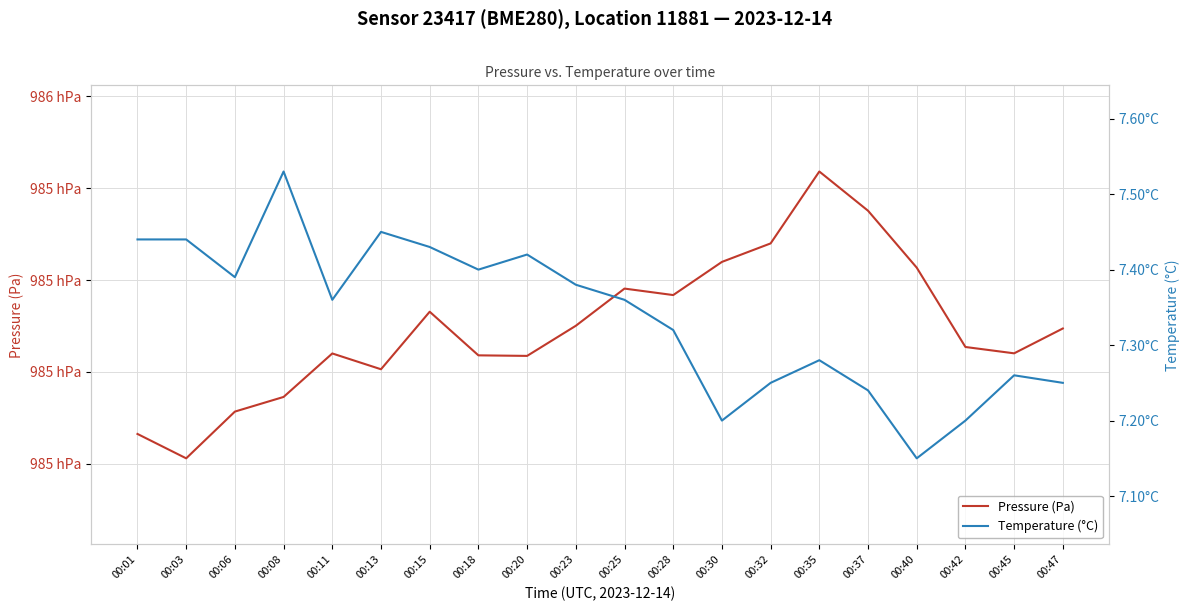

Which series has the widest spread of values?

Pressure (Pa)